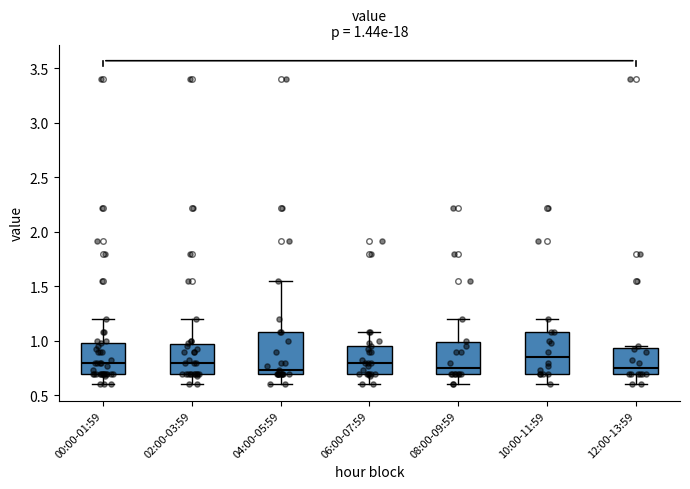

Which box has the highest median line?

10:00-11:59